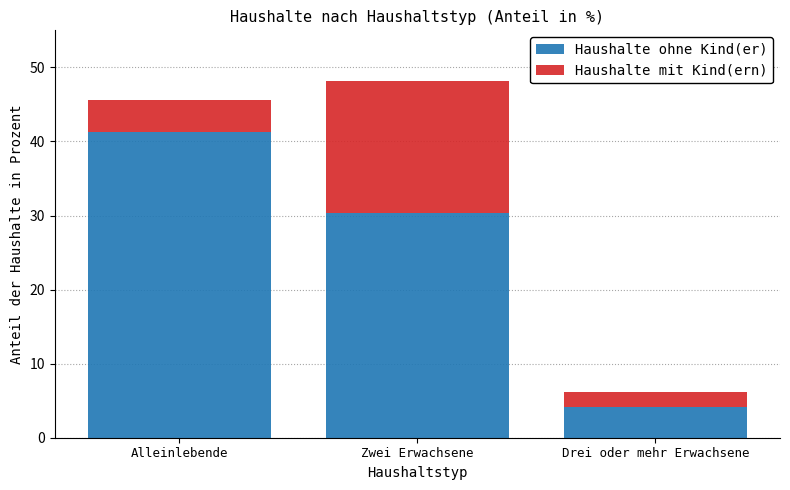

What is the difference between the Haushalte ohne Kind(er) values at Drei oder mehr Erwachsene and Zwei Erwachsene?

26.3